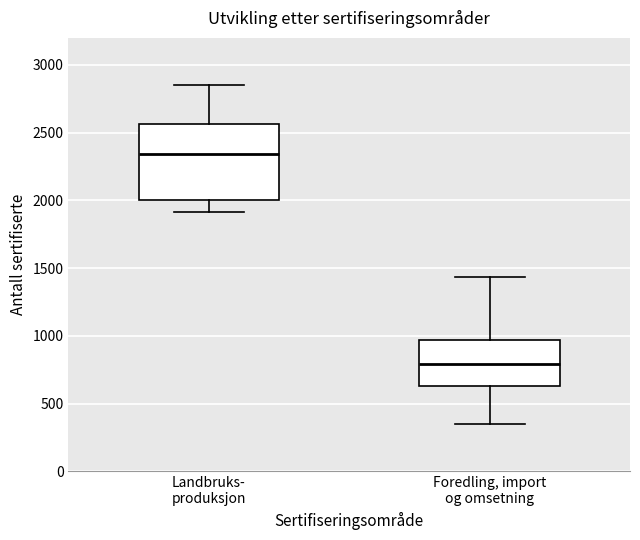

Reading left to right, transcribe this box plot: for each box, give where its median line is, the range the box spans, and where its two whiskers end, as read against the y-axis. The values are not printed on the chart, so give them approximately, as read against the axis.

Landbruks- produksjon: median 2350, box 2000 to 2550, whiskers 1900 to 2850
Foredling, import og omsetning: median 800, box 650 to 950, whiskers 350 to 1450